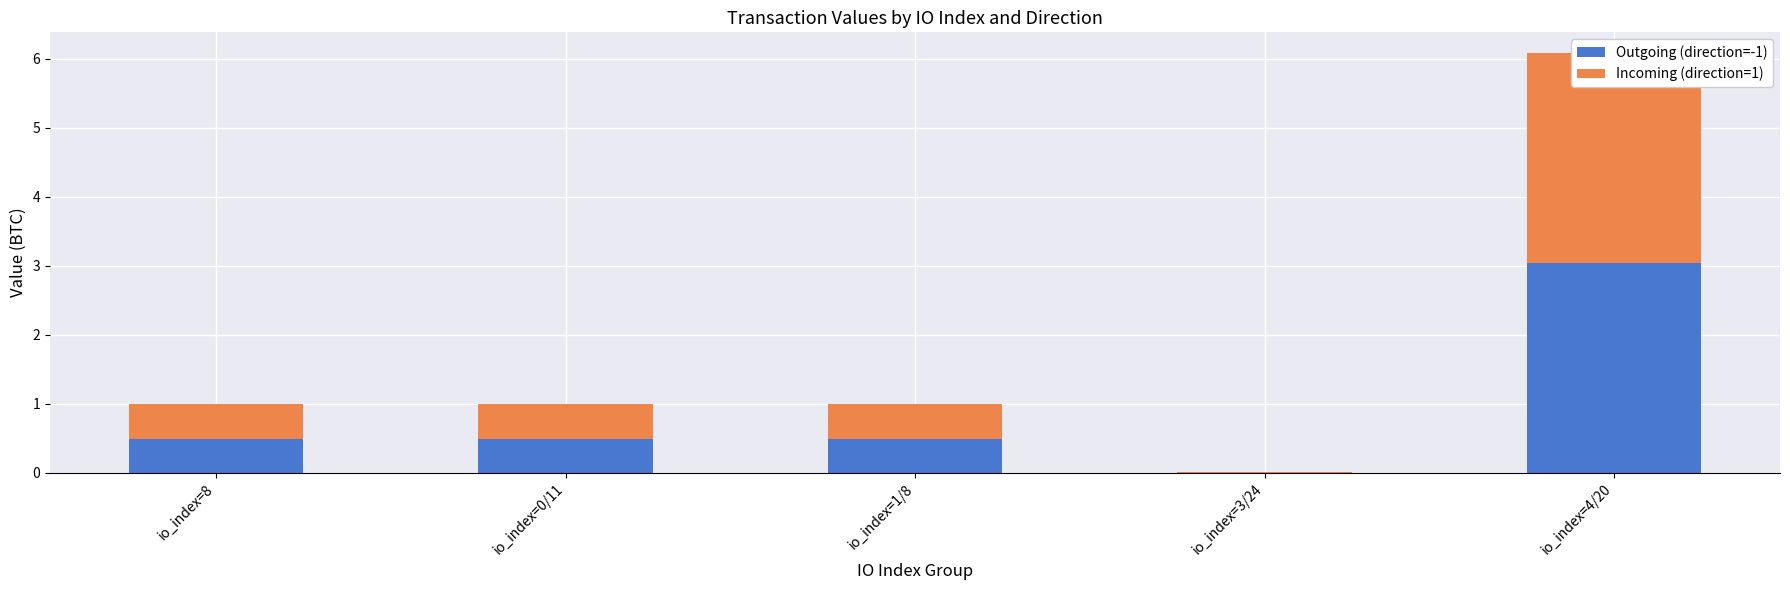

Count the number of data series in this chart.

2